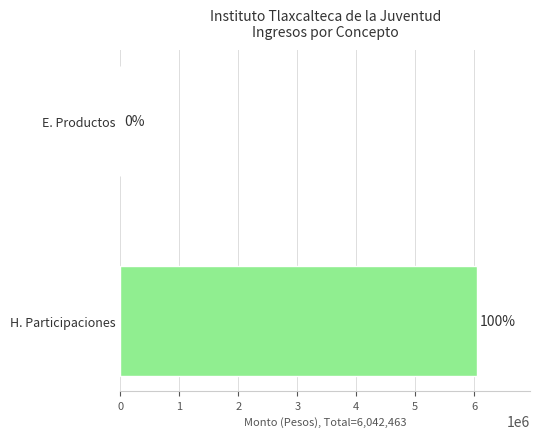

Rank the categories by value from lowest to highest.

E. Productos, H. Participaciones